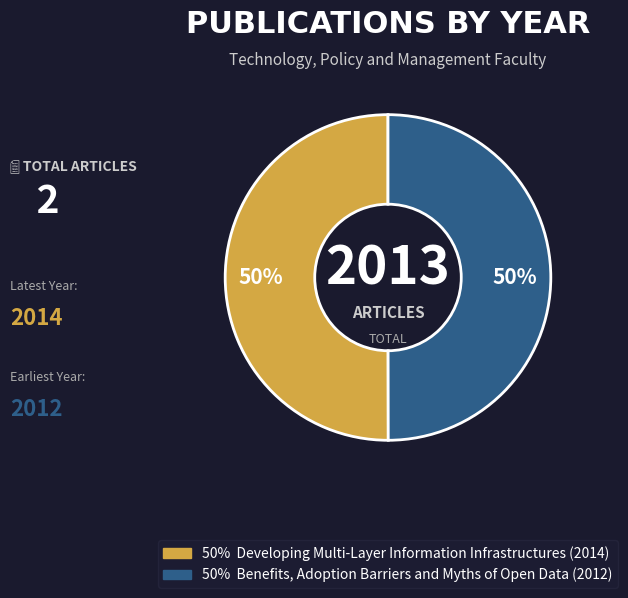

What is the smallest slice in the pie chart?

Benefits, Adoption Barriers and Myths of Open Data (2012)